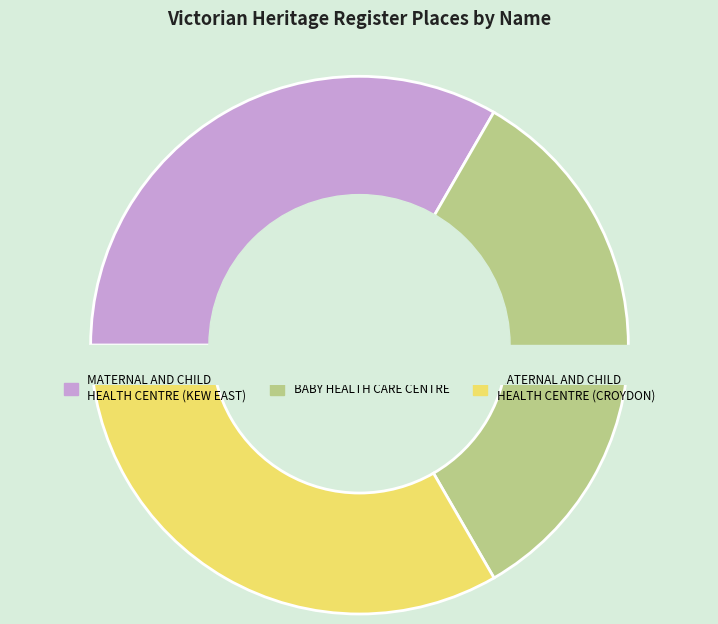

What percentage is the MATERNAL AND CHILD HEALTH CENTRE (CROYDON) slice, to the nearest percent?

33%